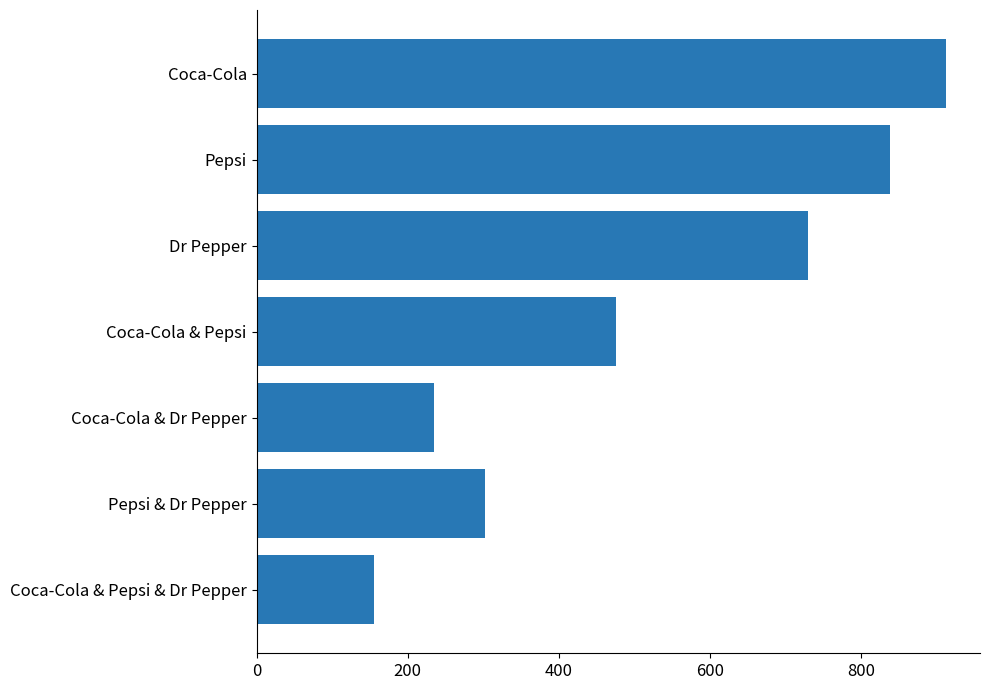

What is the sum of the values at Pepsi and Coca-Cola & Dr Pepper?

1074